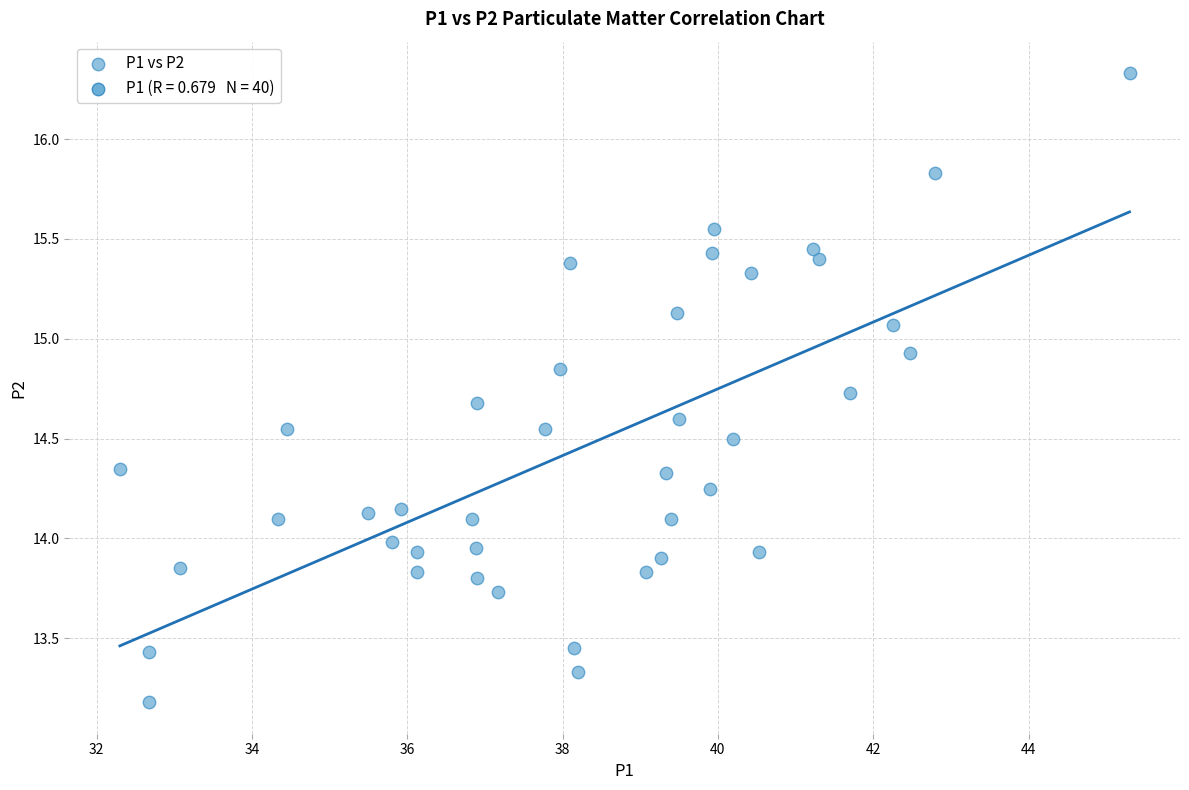

What is the range of X values (max minus min)?

13.0